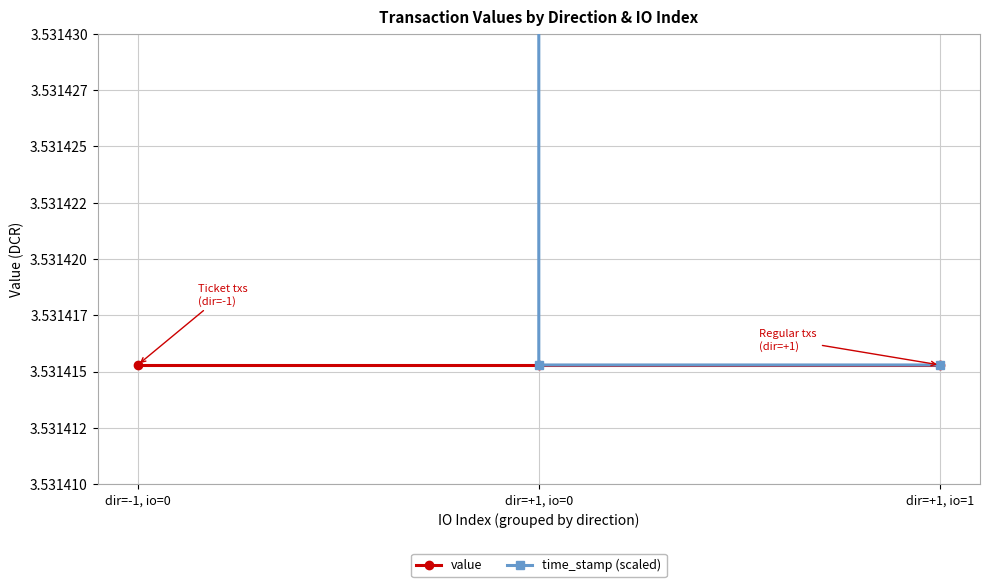

Which series has the largest range (max minus min)?

time_stamp (scaled)